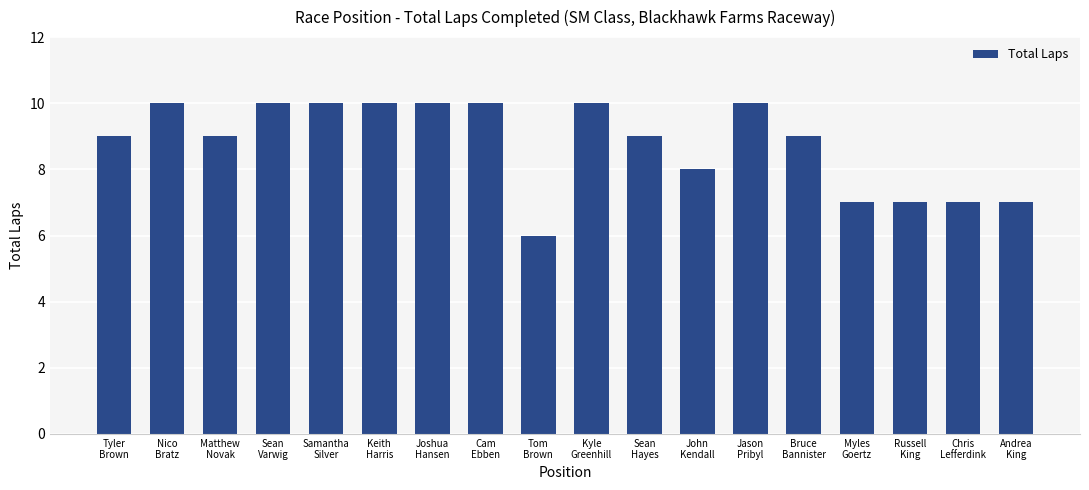

What is the maximum value shown in the chart?

10